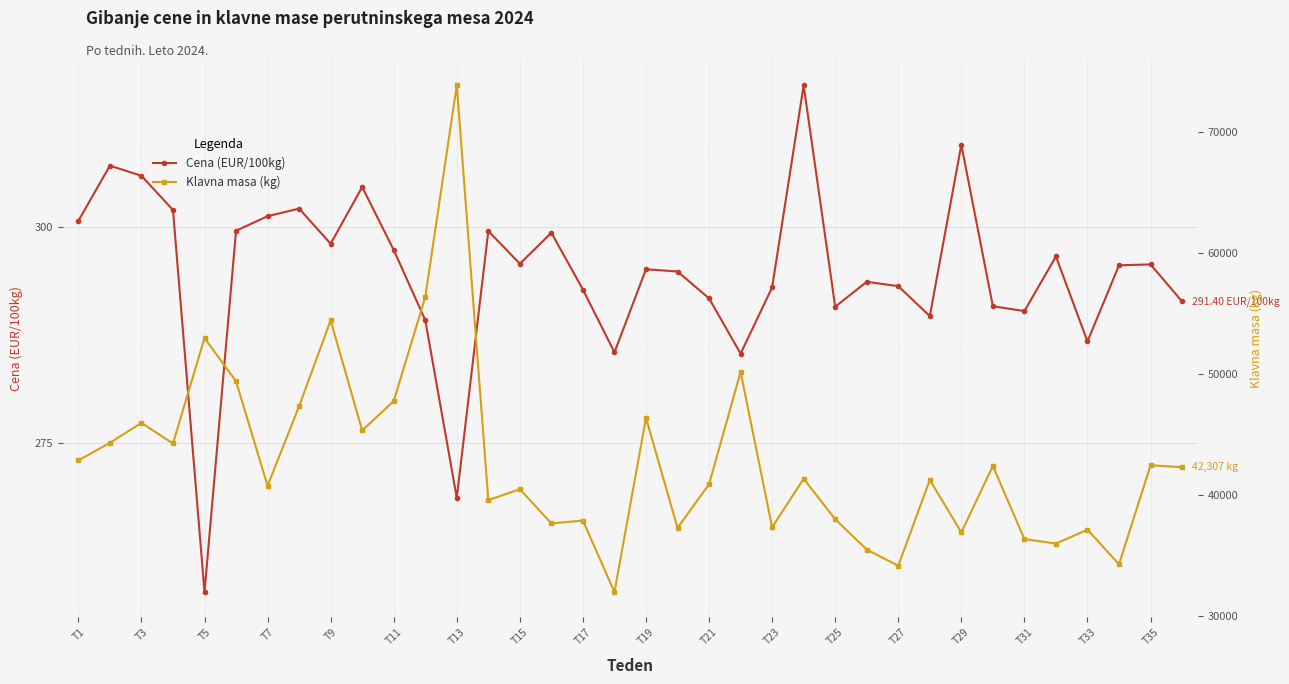

Where is the first local minimum for Cena (EUR/100kg)?

T5